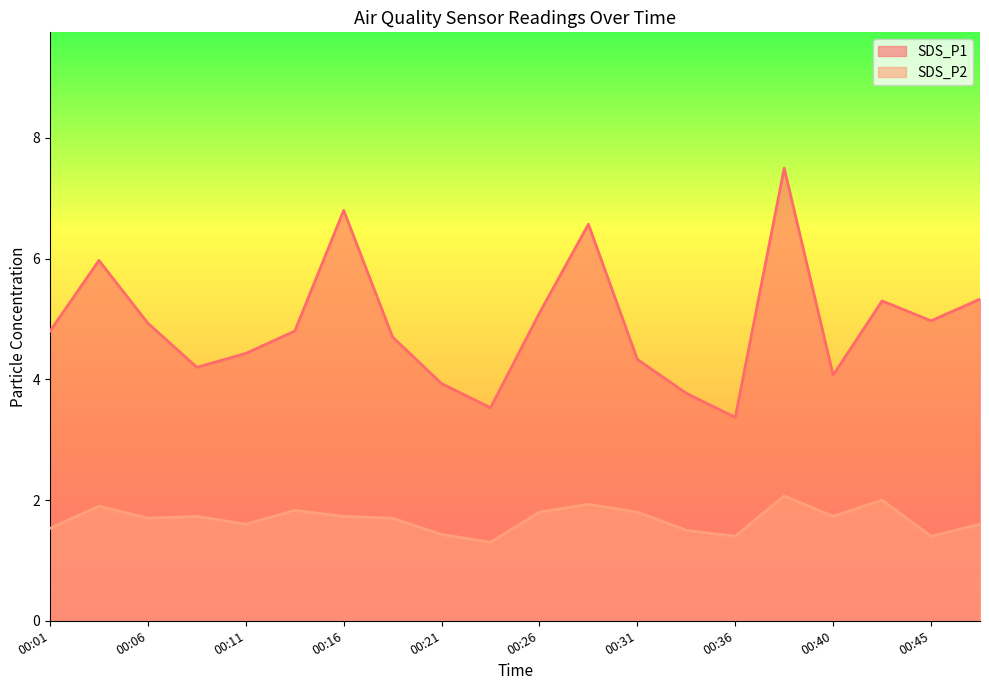

Rank the series by their maximum value, from highest to lowest.

SDS_P1, SDS_P2